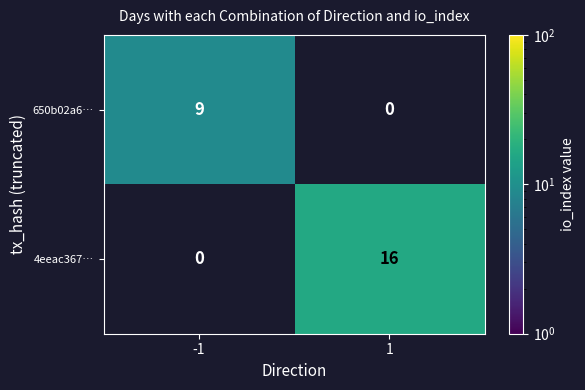

Which category has the highest value across all series?

1